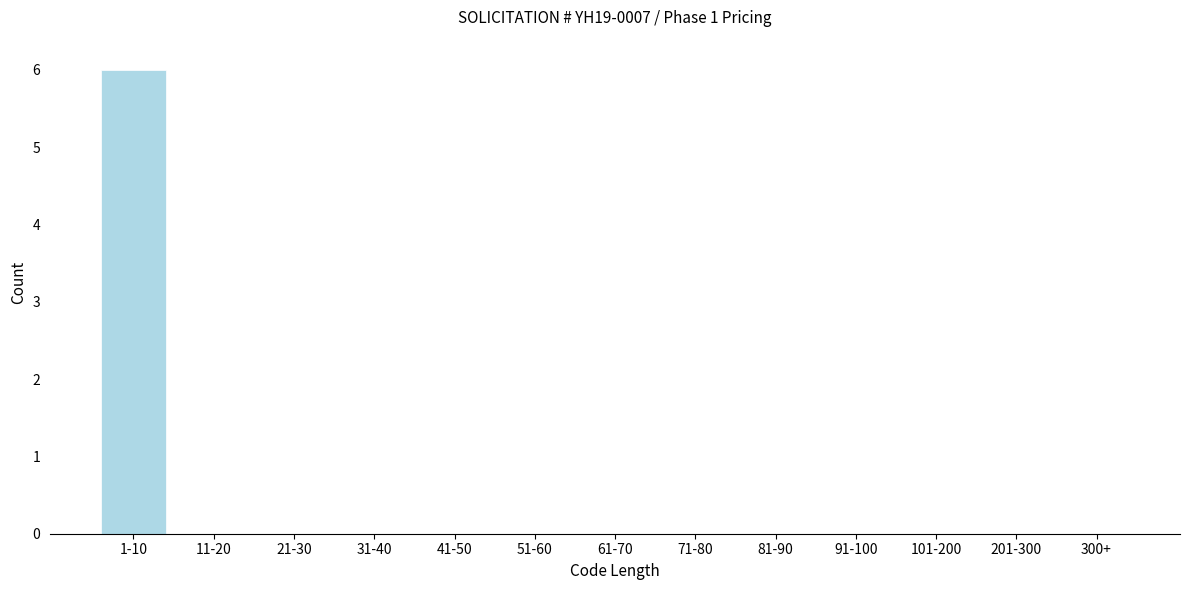

Reading left to right, extract all data points from this chart.

1-10=6	11-20=0	21-30=0	31-40=0	41-50=0	51-60=0	61-70=0	71-80=0	81-90=0	91-100=0	101-200=0	201-300=0	300+=0